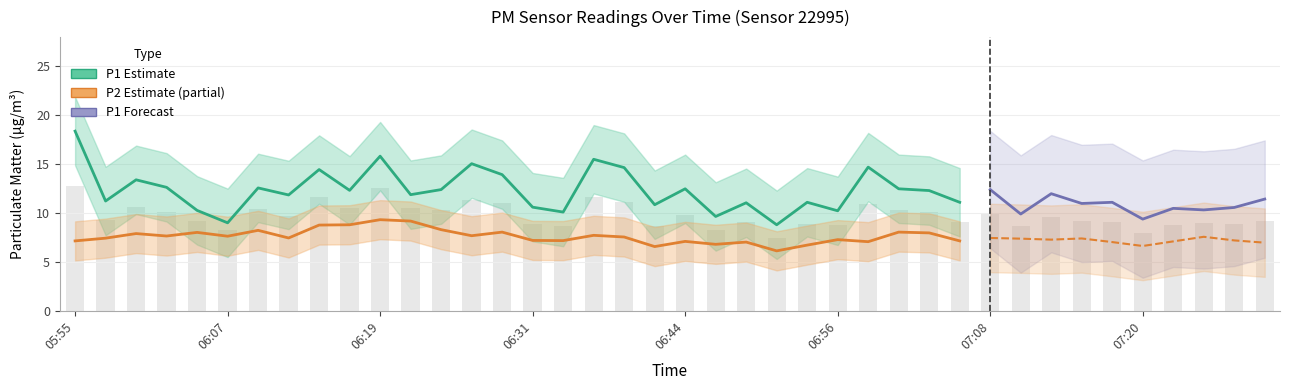

What is the difference between the maximum and second lowest values in the P2 series?

2.8